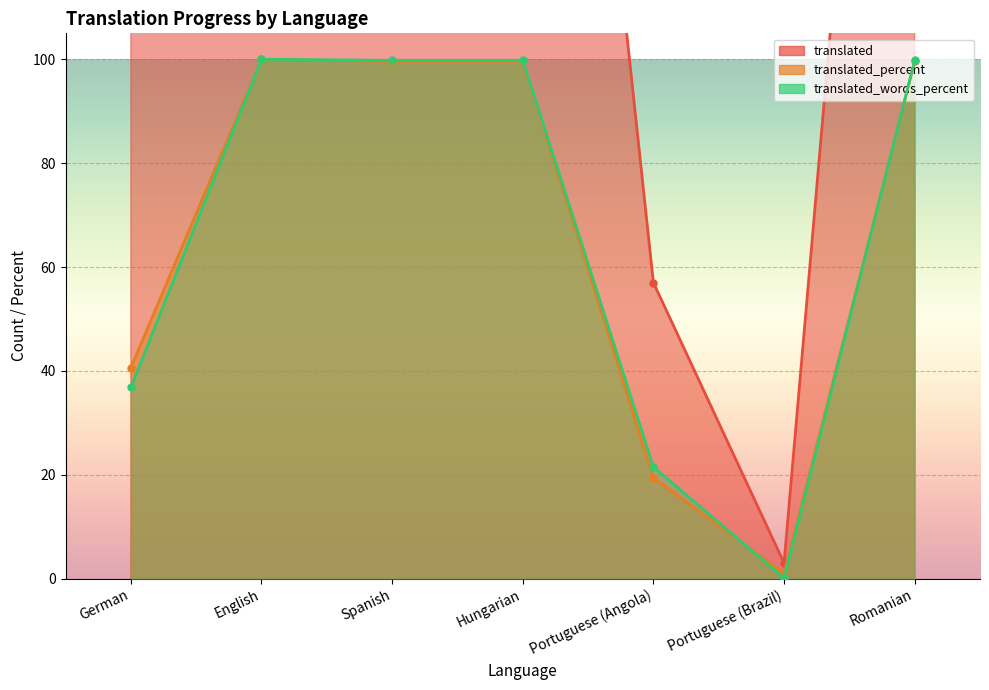

Where is translated nearest to the value 148?

German